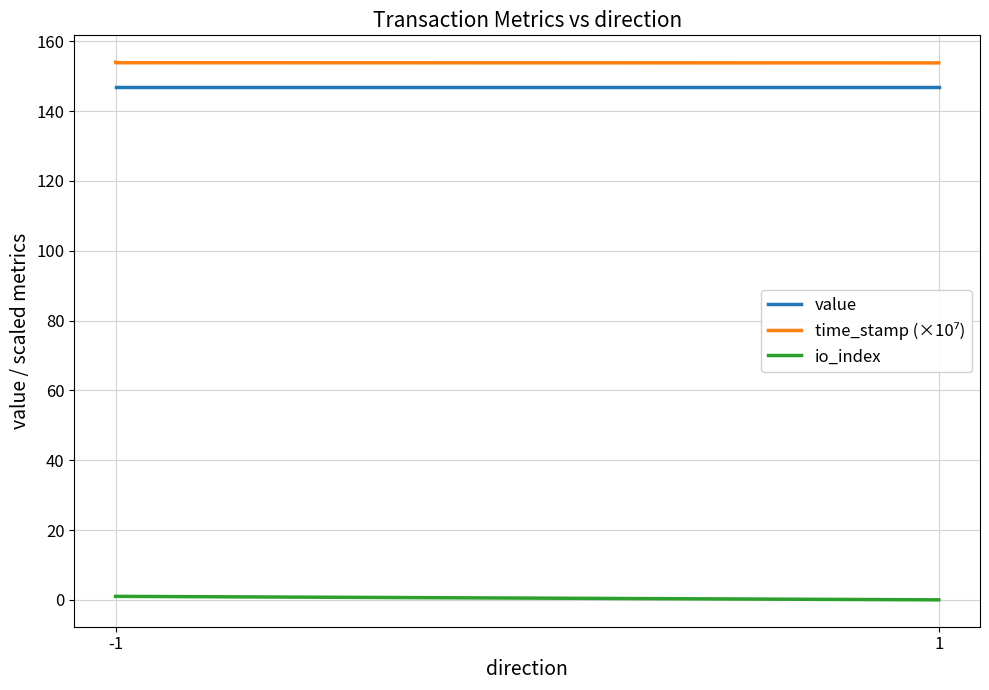

What is the maximum value shown in the chart?

154.0